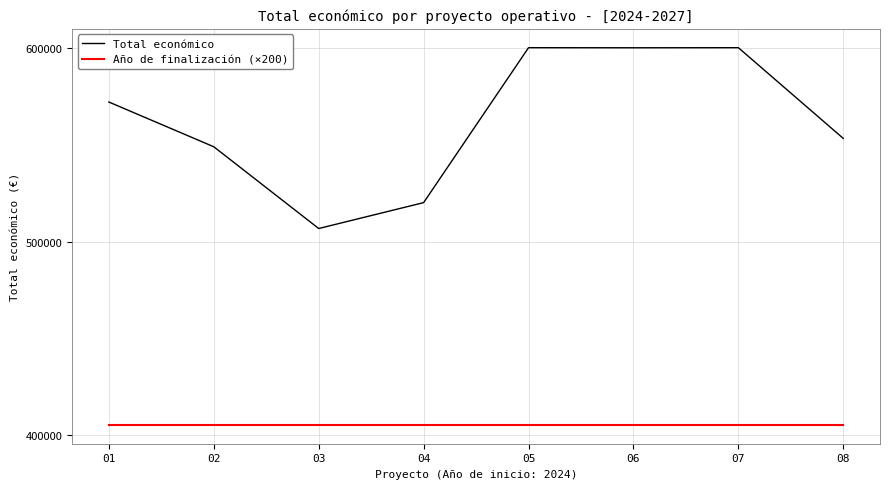

List the series in order of their peak value, highest first.

Total económico, Año de finalización (×200)